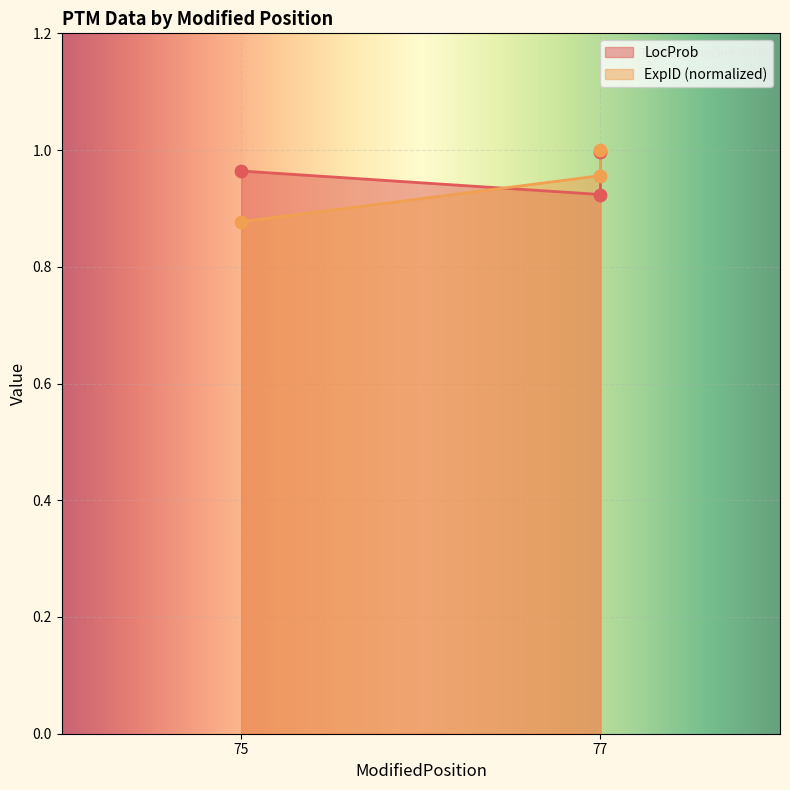

Which series contains the highest Y value?

ExpID